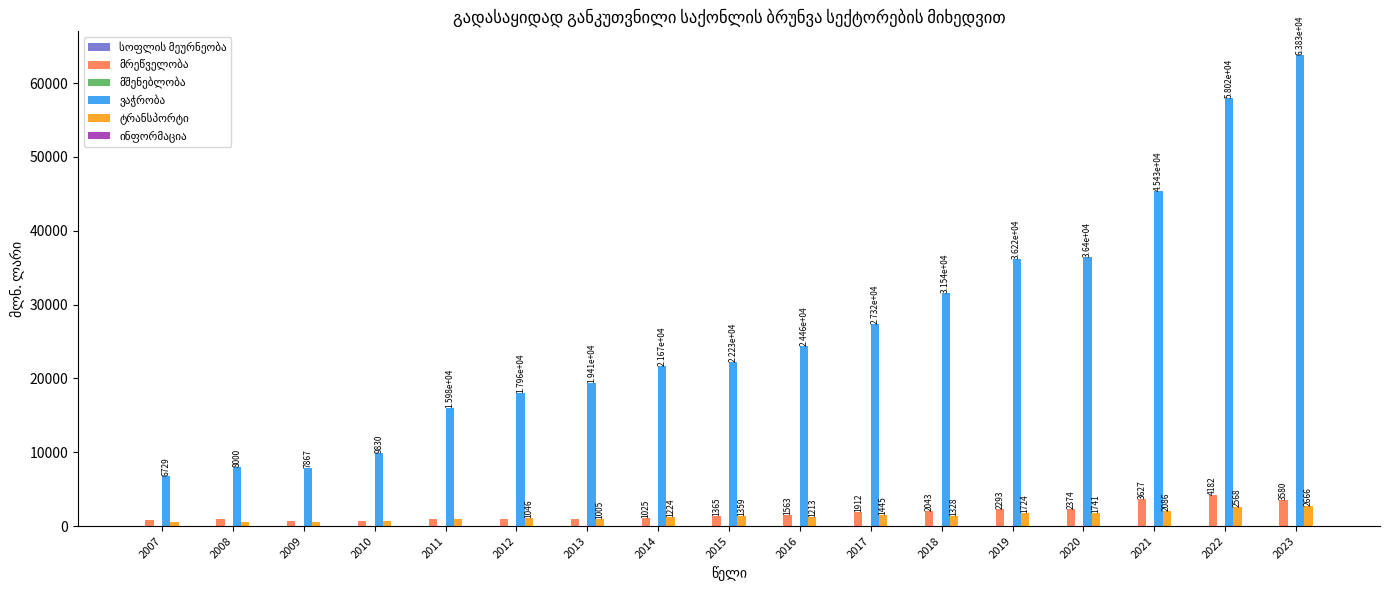

Does the chart contain stacked bars?

No